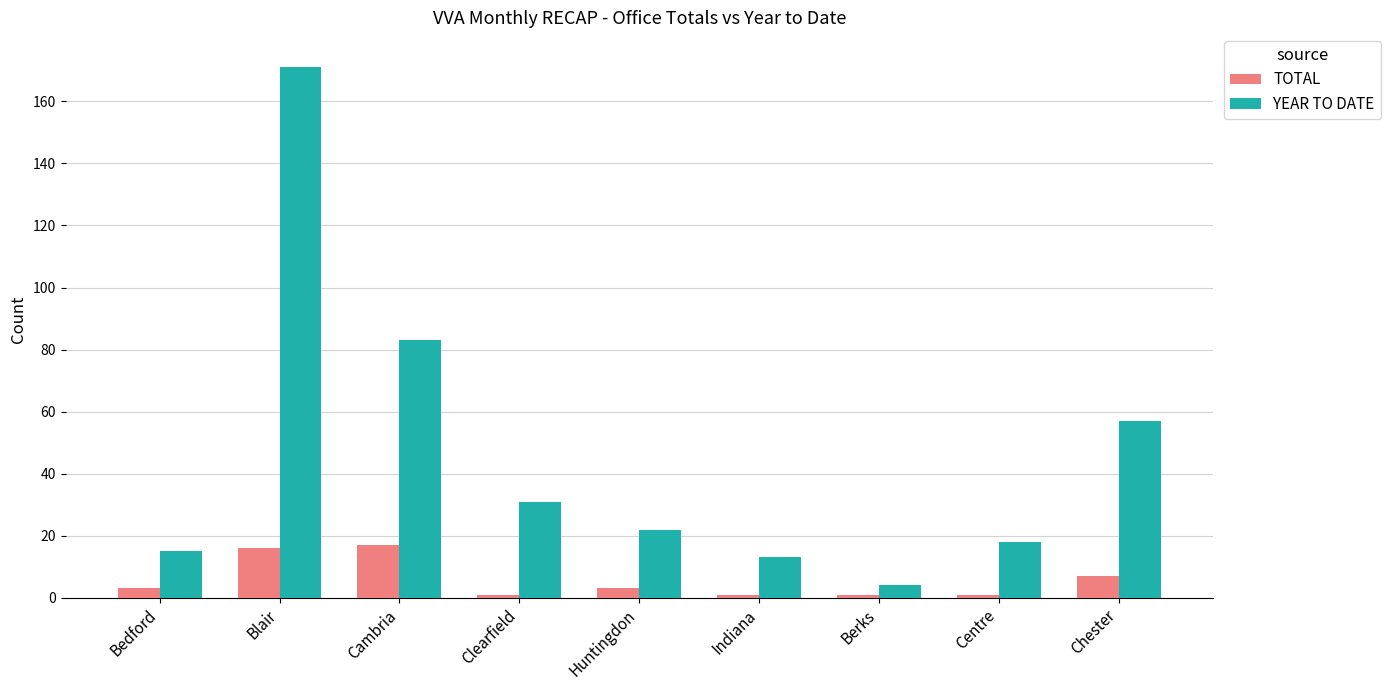

Which series changed the most between Blair and Huntingdon?

YEAR TO DATE